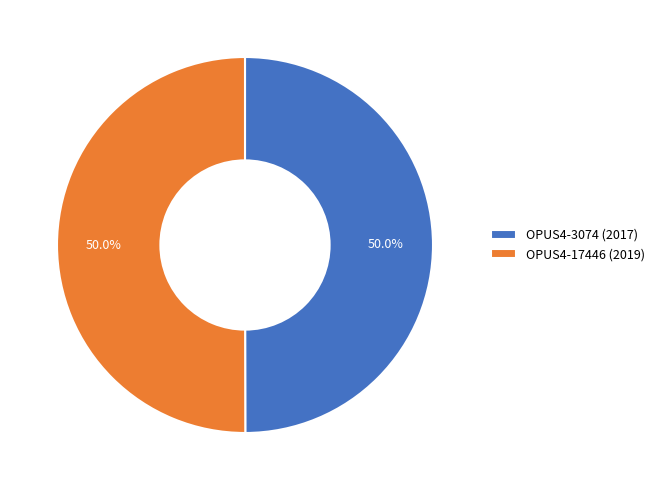

The OPUS4-17446 (2019) slice represents 58% of the pie. True or false?

False